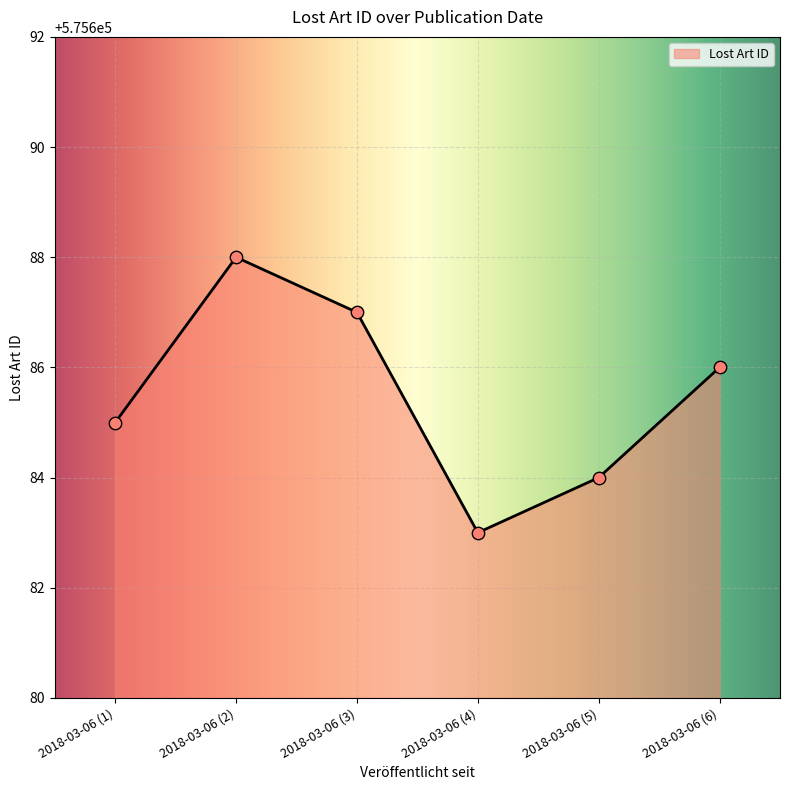

What is the change in value from 2018-03-06 (4) to 2018-03-06 (5)?

+1